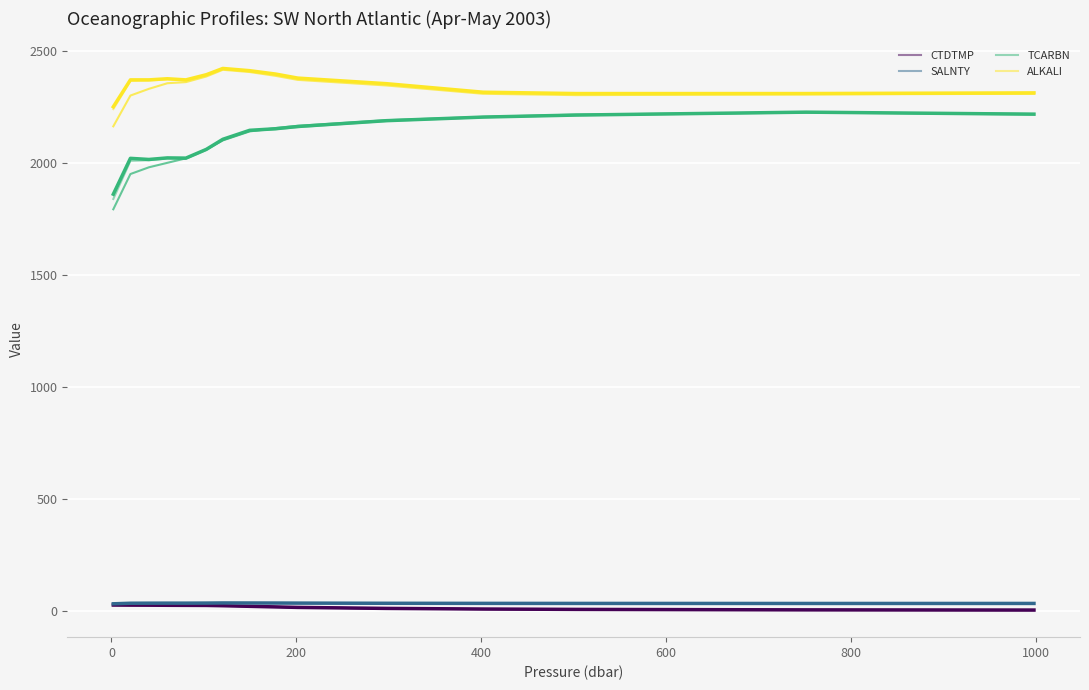

True or false: ALKALI and SALNTY cross at least once.

False